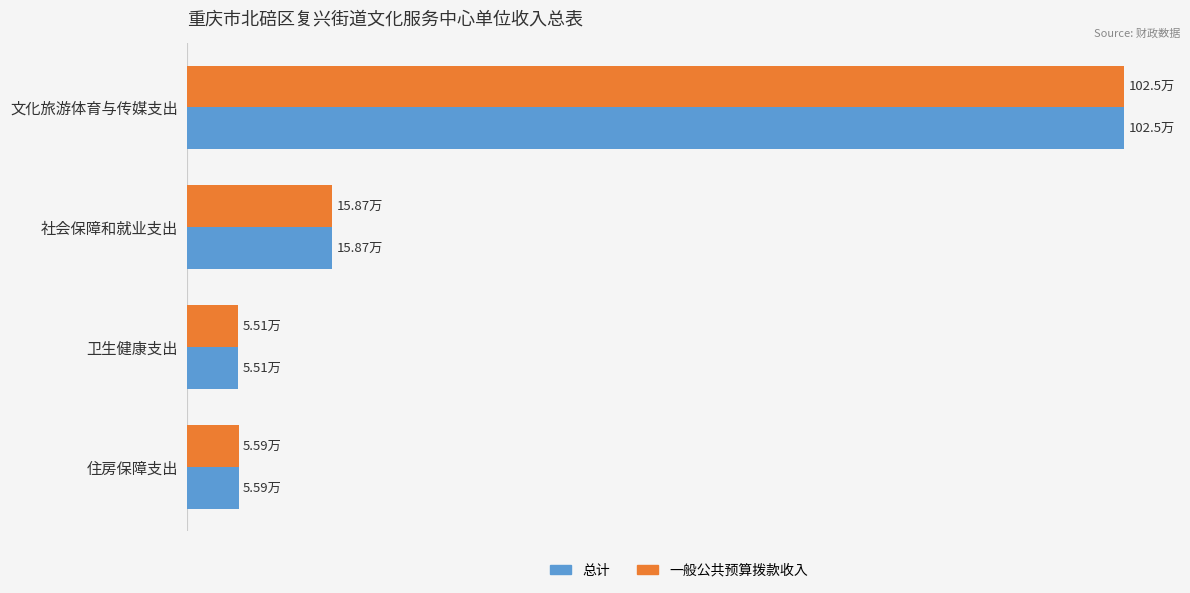

What are all the series names shown in the legend?

总计, 一般公共预算拨款收入